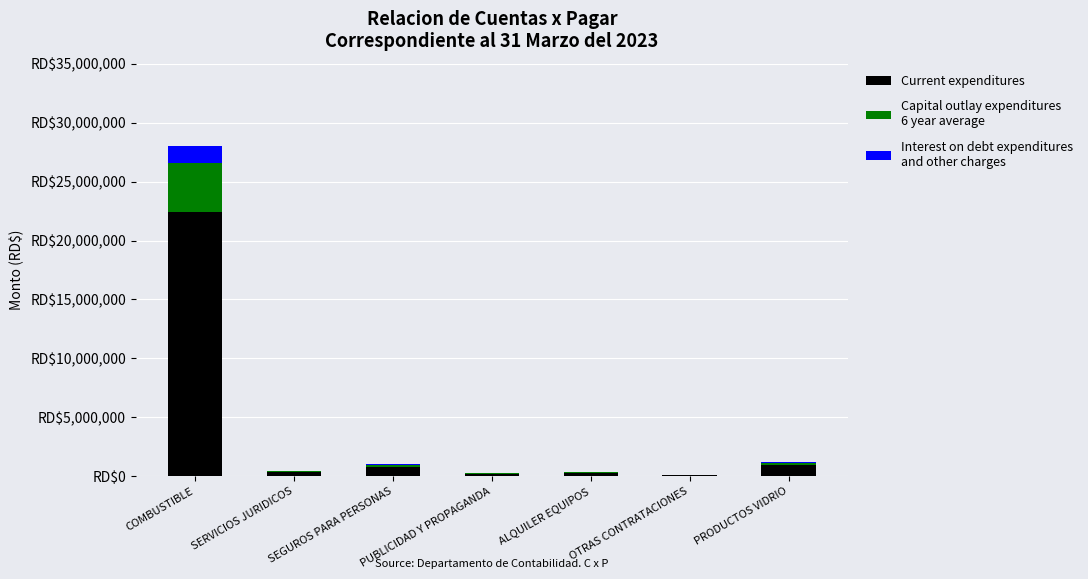

True or false: Capital outlay expenditures
6 year average has a value of 152460.0 at SEGUROS PARA PERSONAS.

True